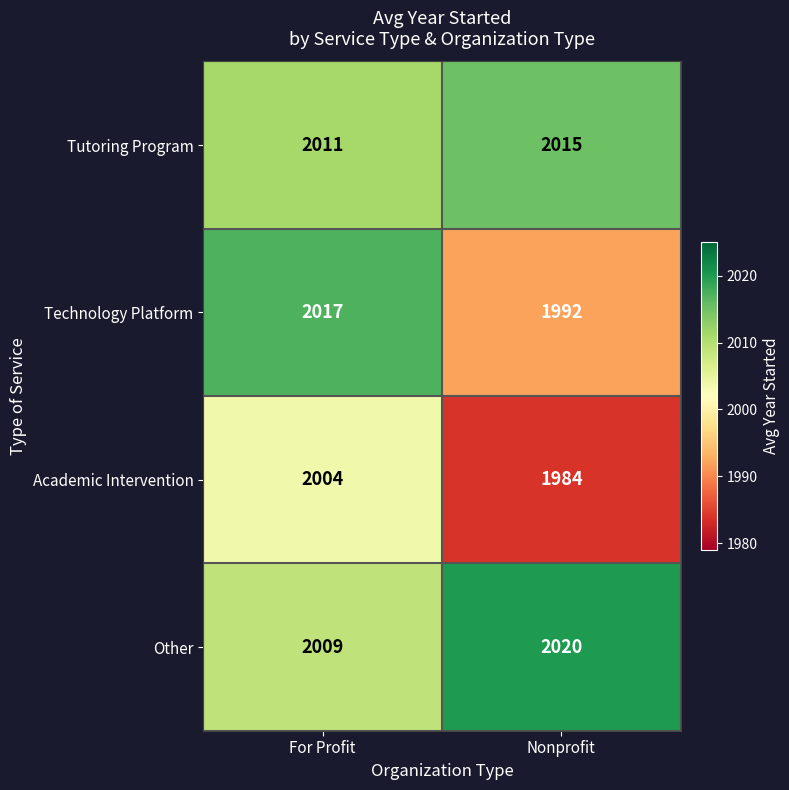

How many data points does each series have?

2